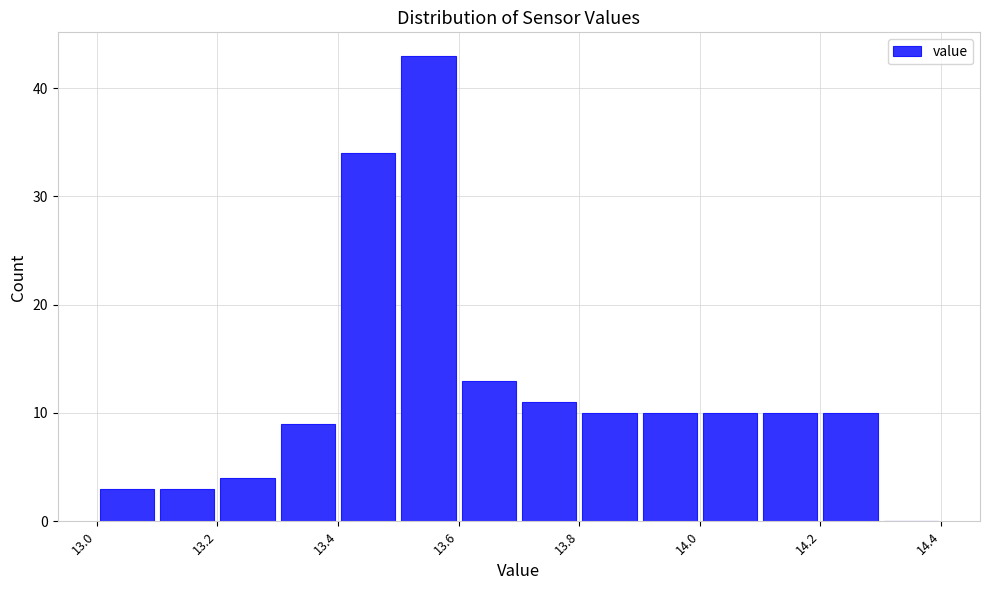

Reading left to right, transcribe this chart: for each bar, give the range it covers on the x-axis and its height. The values are not printed on the chart, so give them approximately, as read against the axis.

13.0 to 13.1: 3
13.1 to 13.2: 3
13.2 to 13.3: 4
13.3 to 13.4: 9
13.4 to 13.5: 34
13.5 to 13.6: 43
13.6 to 13.7: 13
13.7 to 13.8: 11
13.8 to 13.9: 10
13.9 to 14.0: 10
14.0 to 14.1: 10
14.1 to 14.2: 10
14.2 to 14.3: 10
14.3 to 14.4: 0